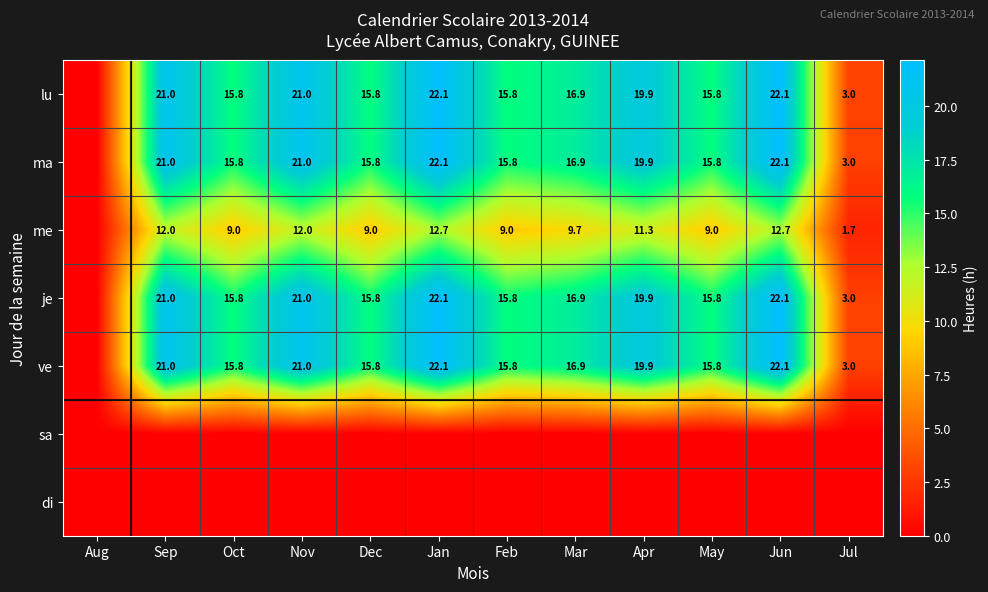

True or false: ve has a value of 19.9 at Apr.

True